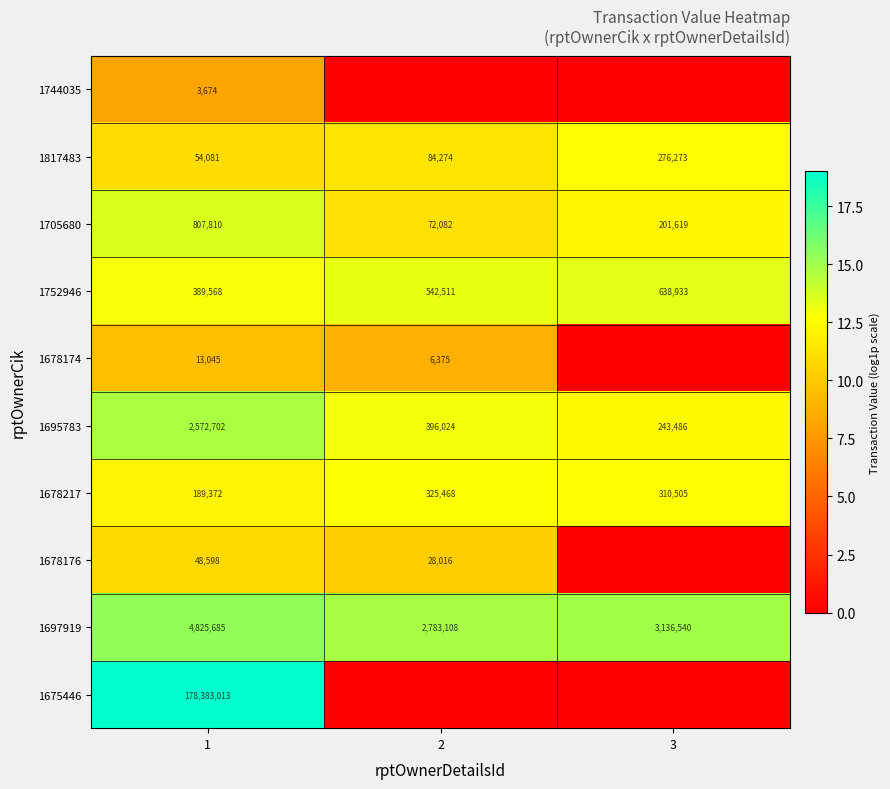

What is the minimum value for 1697919?

2783108